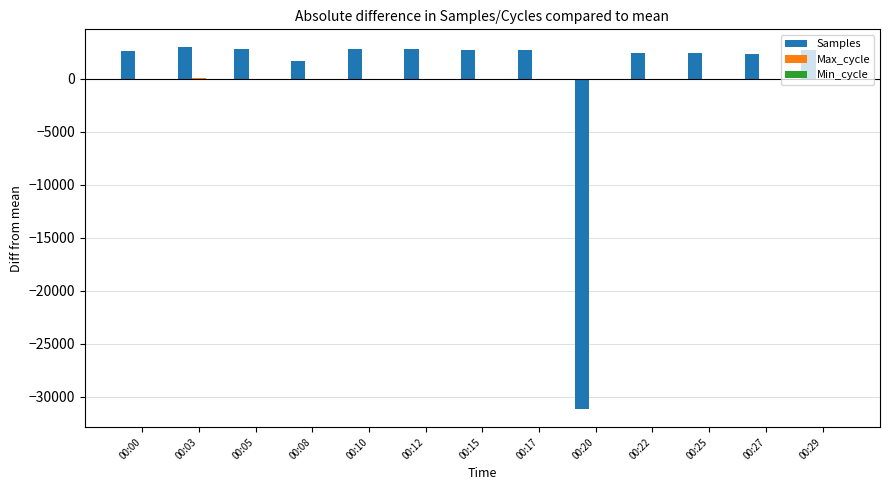

What is the maximum value shown in the chart?

2967.8